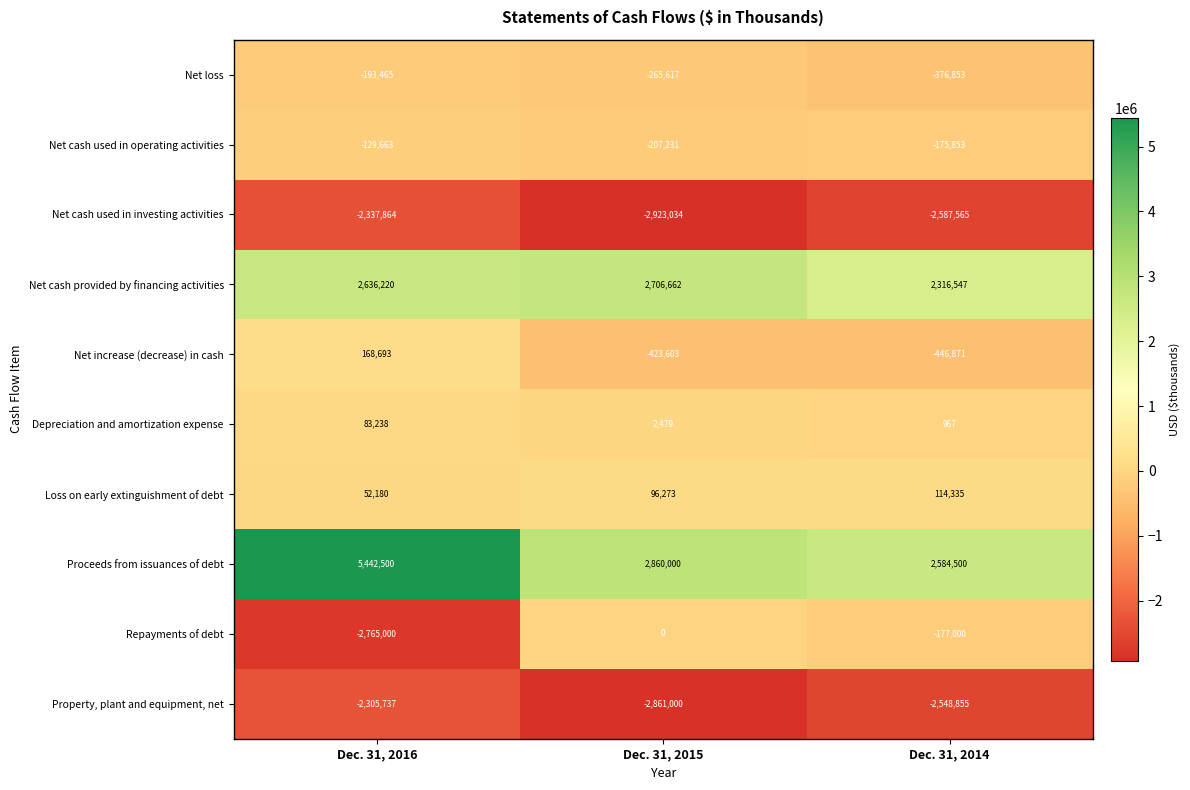

What is the total value across all series at Dec. 31, 2014?

-1296648